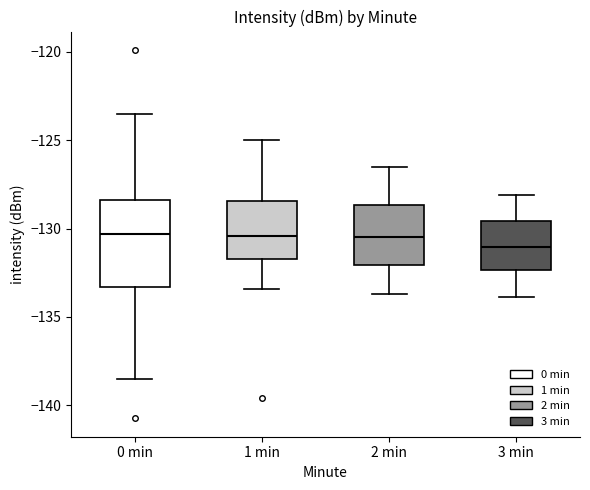

Where is the lower edge of the box for 1 min on the y-axis? The values are not printed on the chart, so give them approximately, as read against the axis.

-131.5